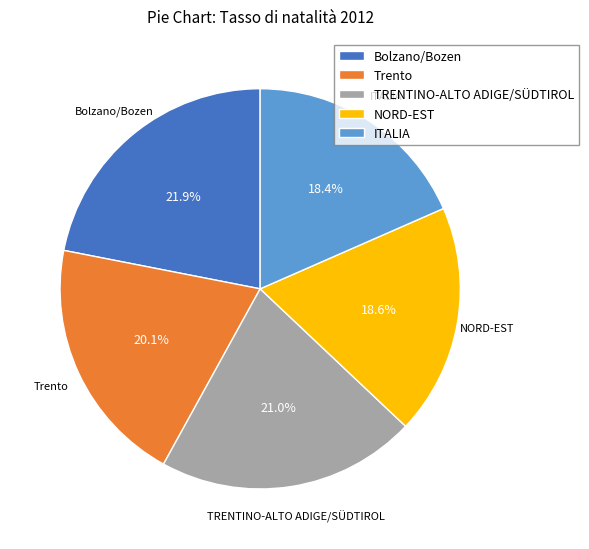

Does any single category account for the majority?

No